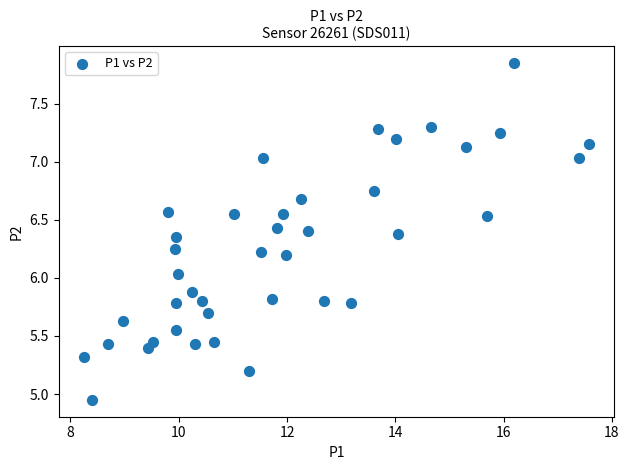

What is the range of X values (max minus min)?

9.3